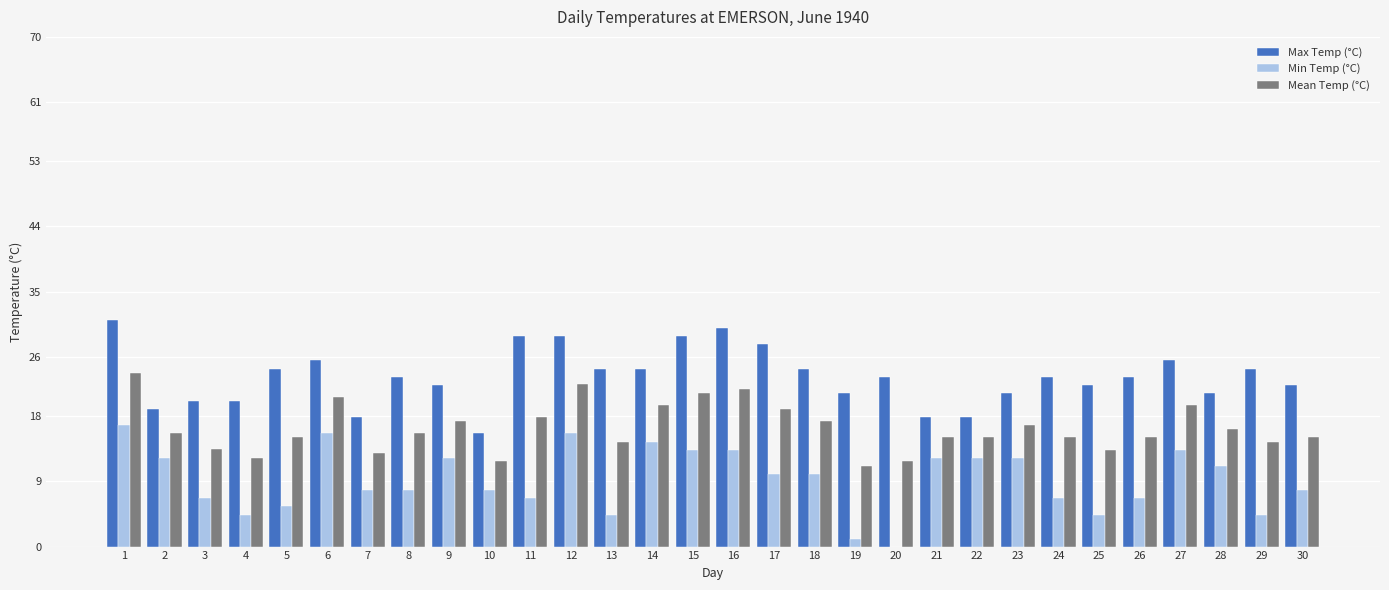

Which series changed the most between 12 and 13?

Min Temp (°C)